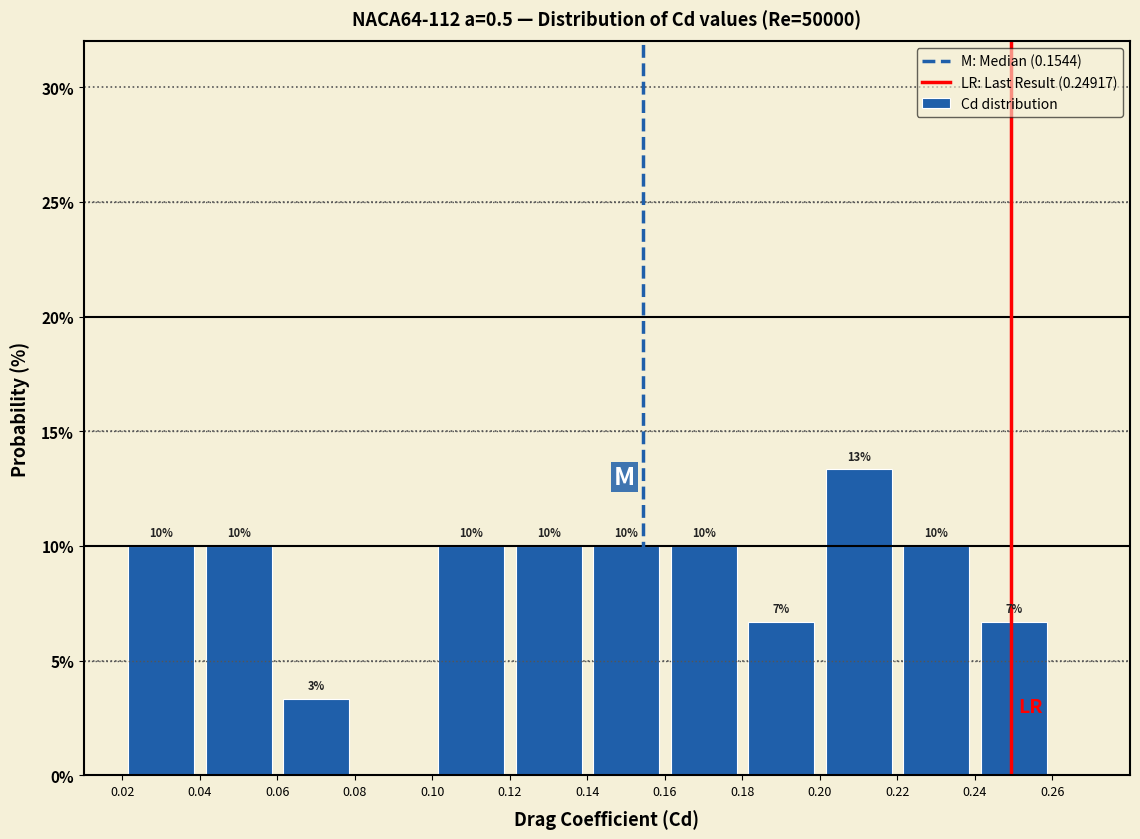

Over which range of the x-axis is the bar tallest?

0.20 to 0.22